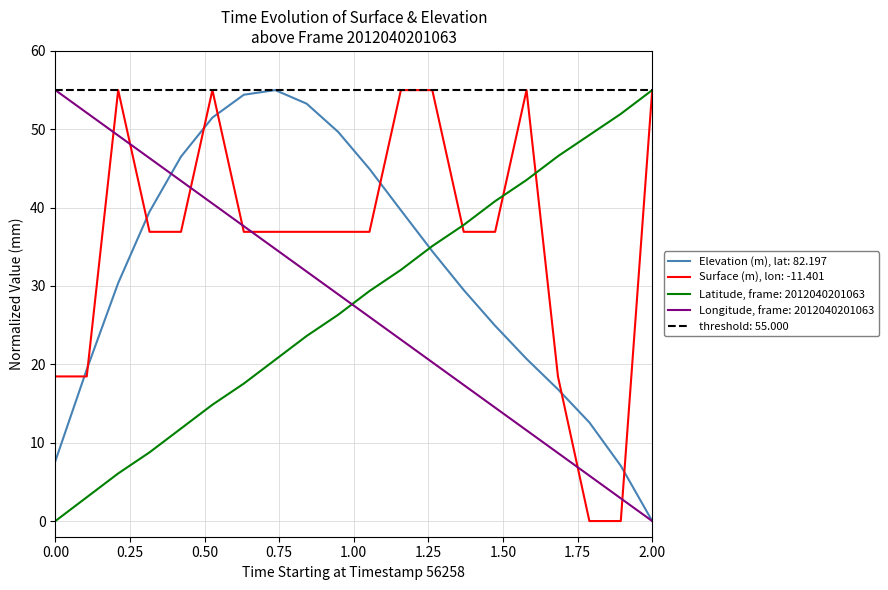

The value of Longitude, frame: 2012040201063 at 2.00 is 0.0. True or false?

True